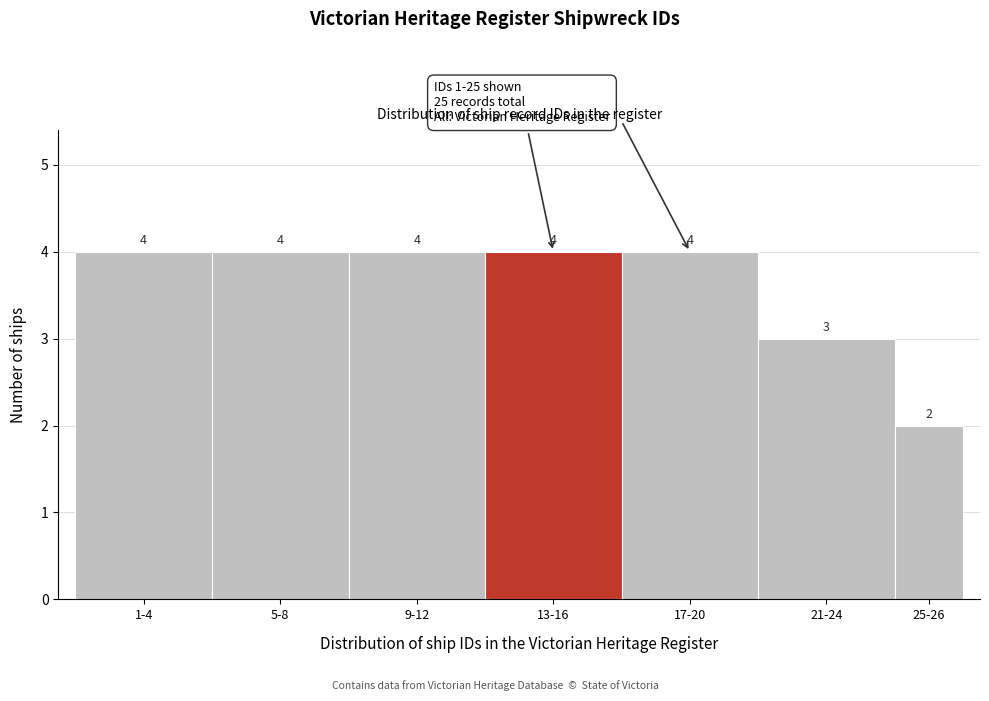

Reading left to right, transcribe all the data shown in this chart.

1-4=4	5-8=4	9-12=4	13-16=4	17-20=4	21-24=3	25-26=2